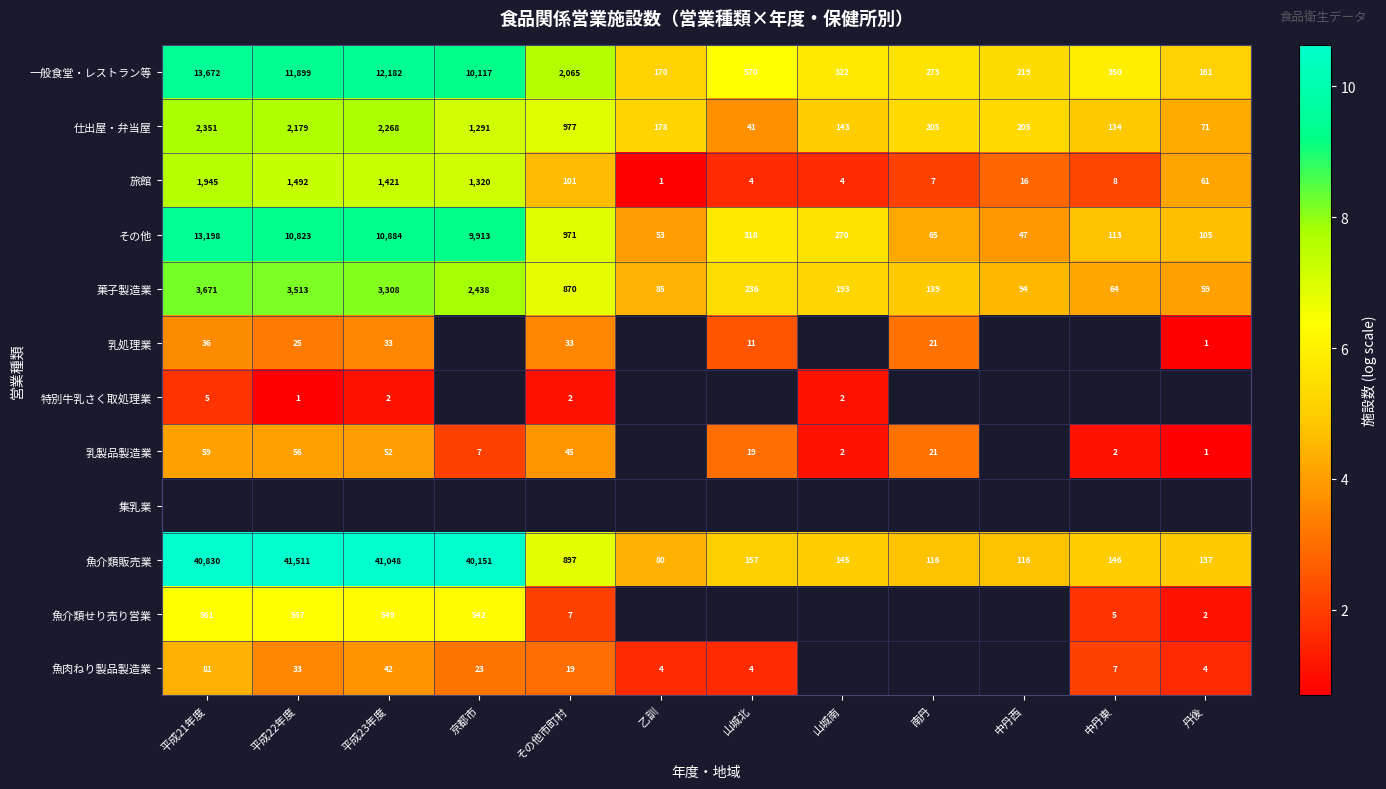

Where is 旅館 nearest to the value 973?

京都市